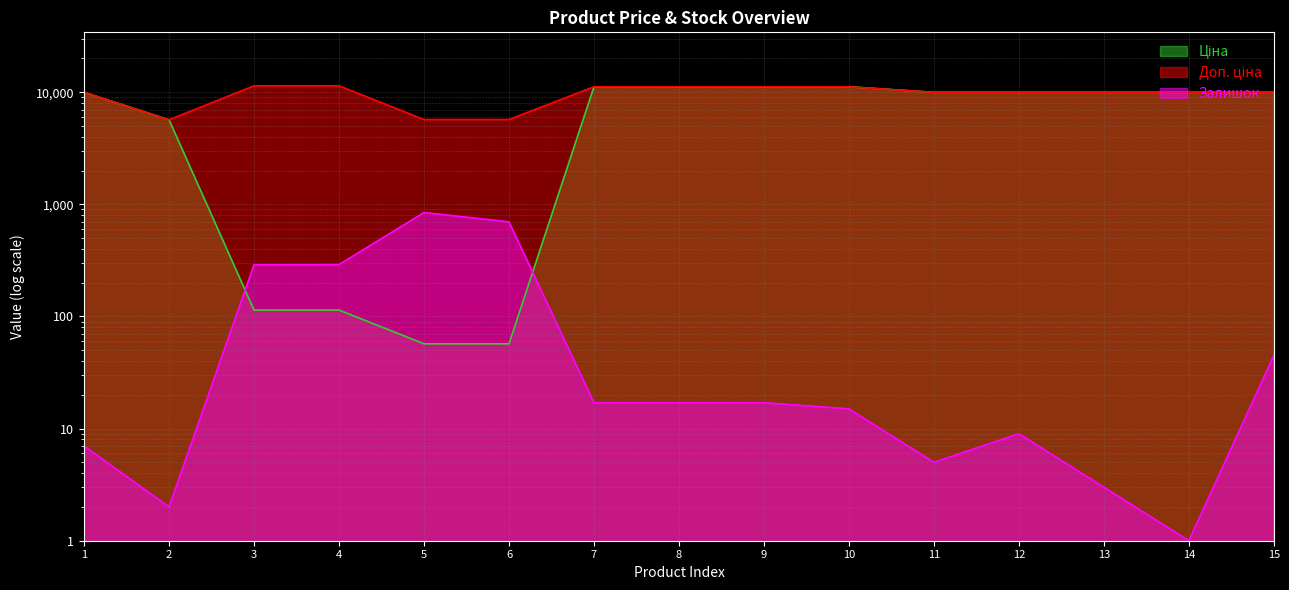

How many data points in Залишок are less than 17?

7